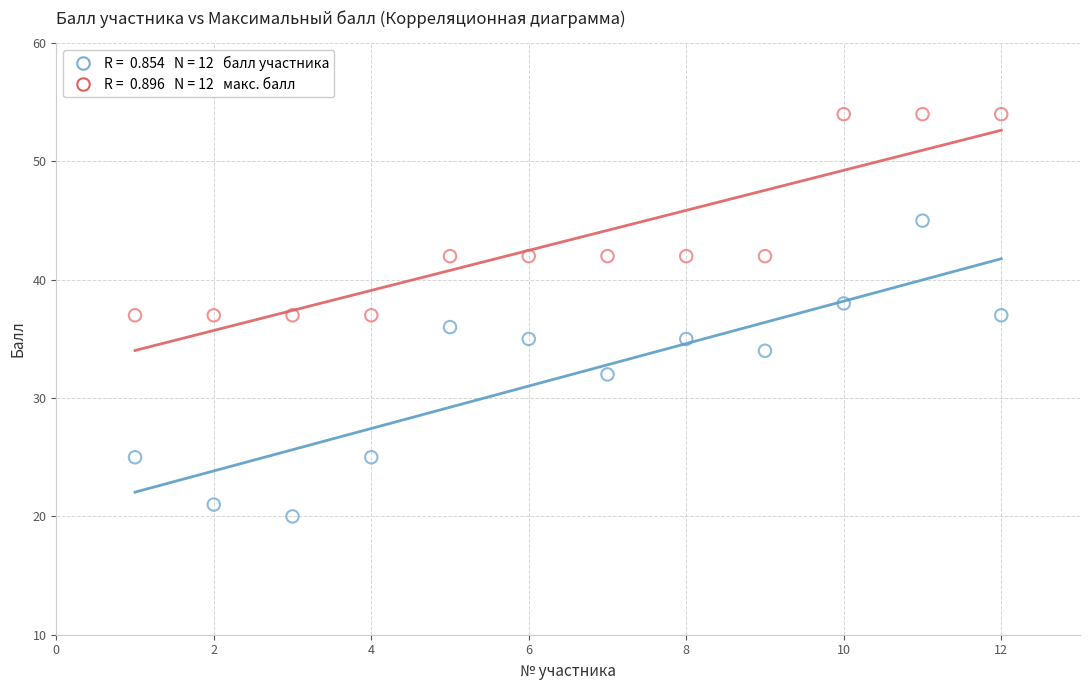

Across all data points, what is the range of Y values (max minus min)?

34